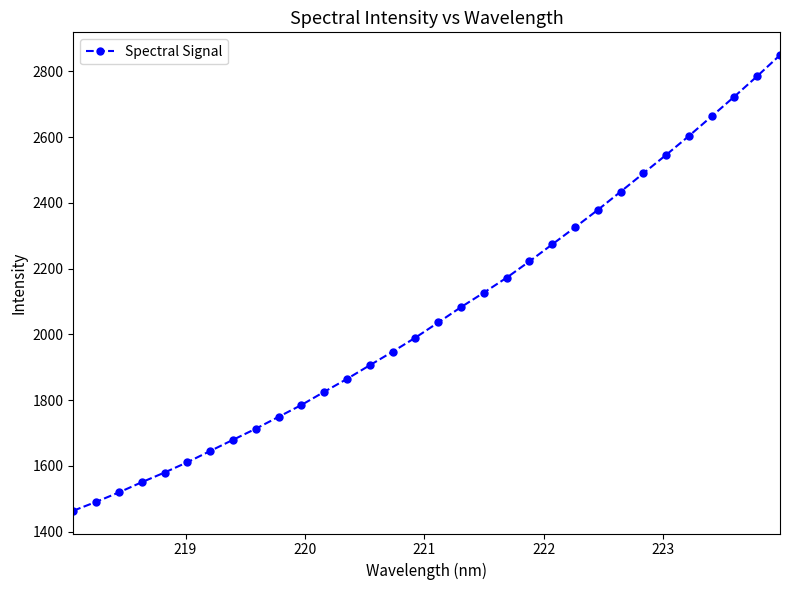

What is the value of the 29th point from the left?

2663.4